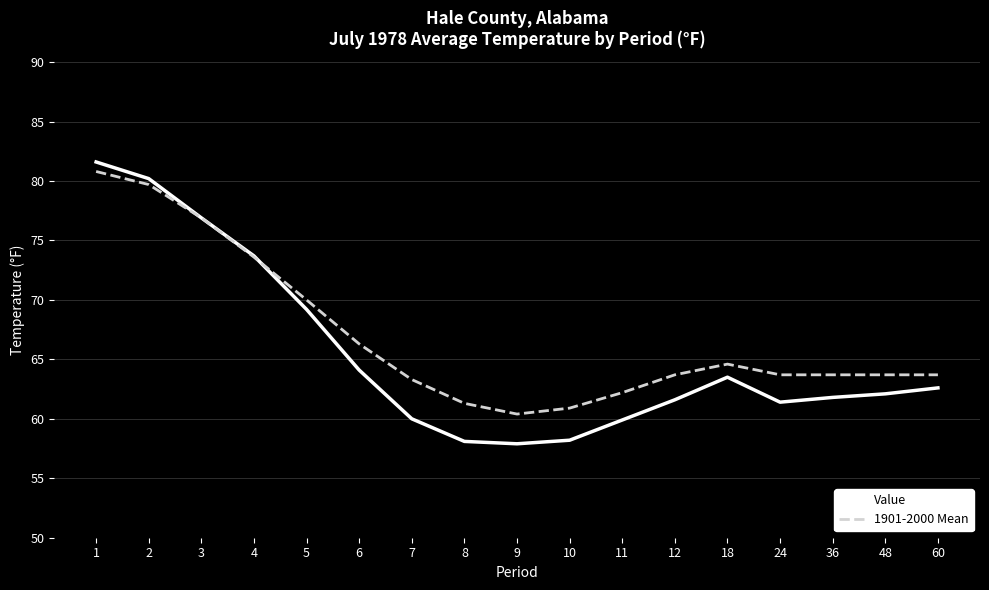

Which series has the largest total across all categories?

1901-2000 Mean